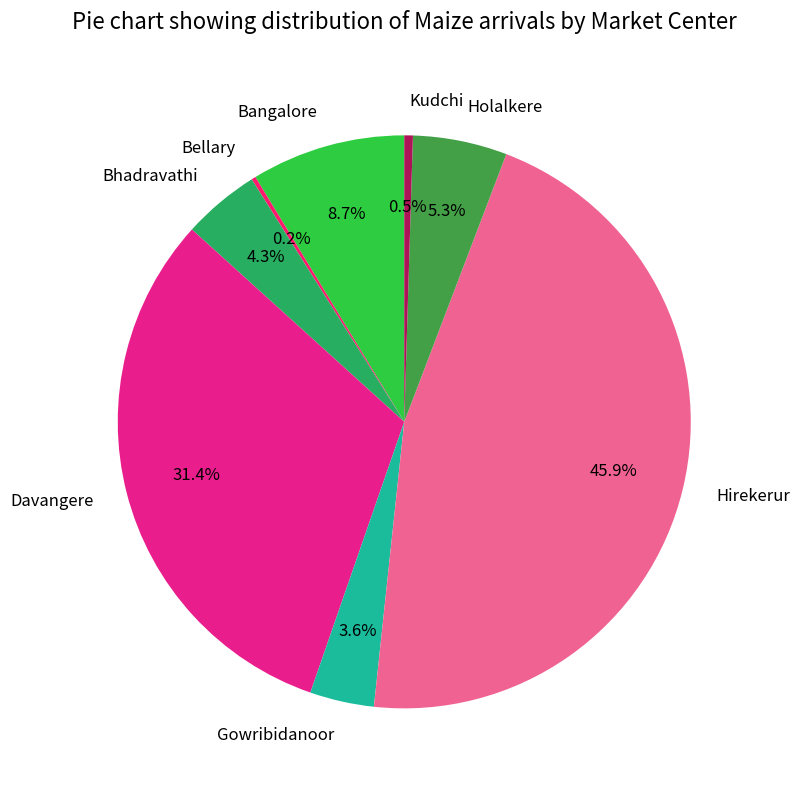

Which slice is the largest?

Hirekerur